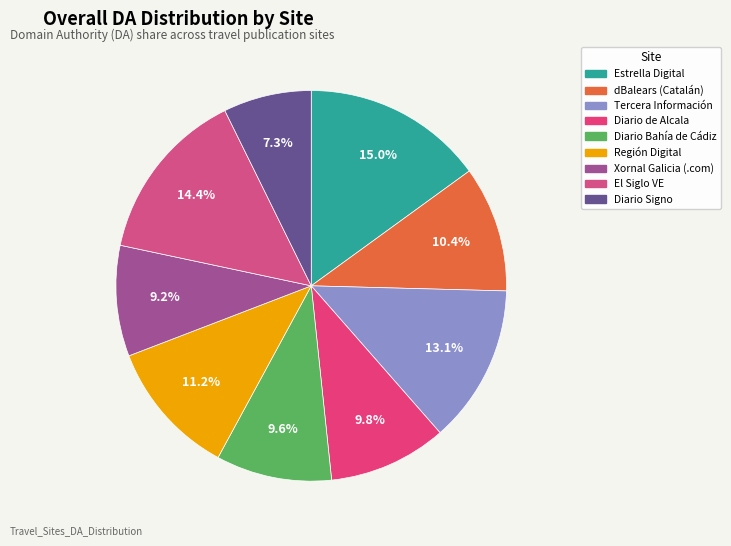

How many slices are in this pie chart?

9